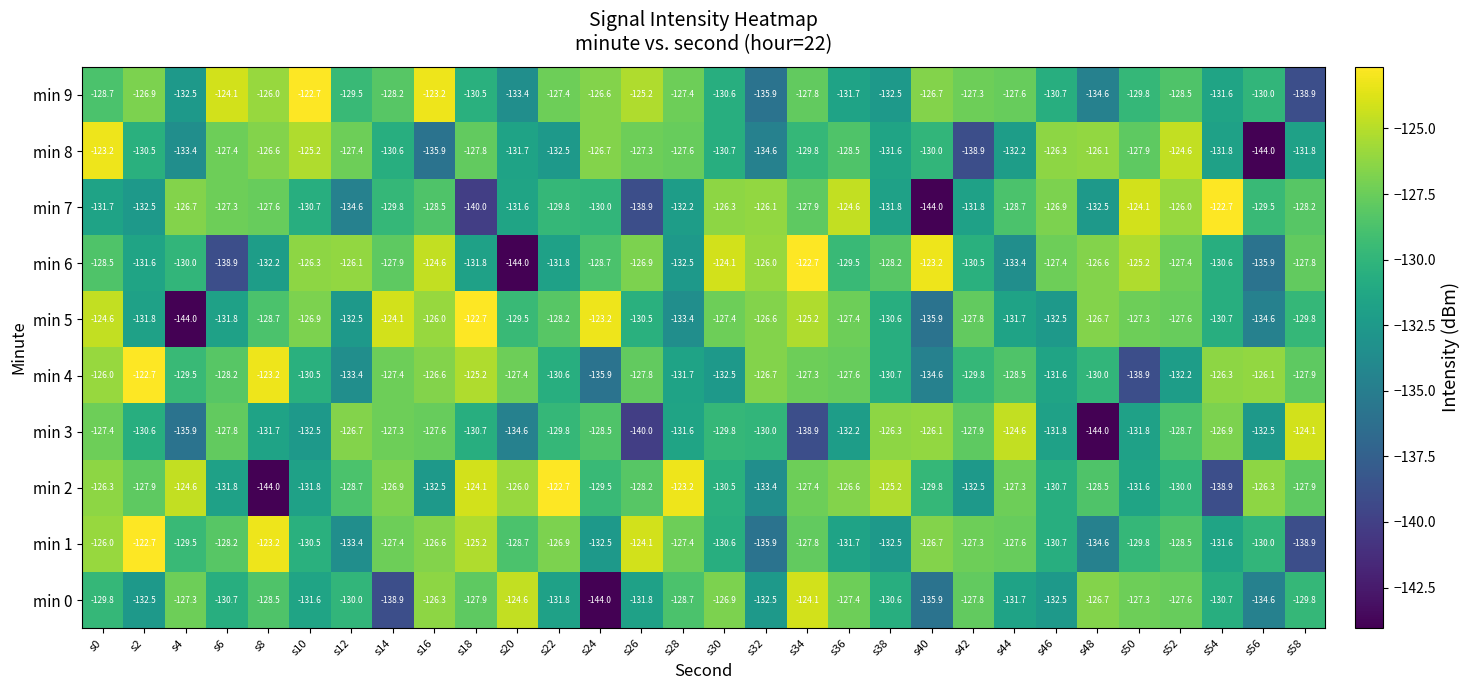

What is the difference between the highest and lowest values at s46?

6.2